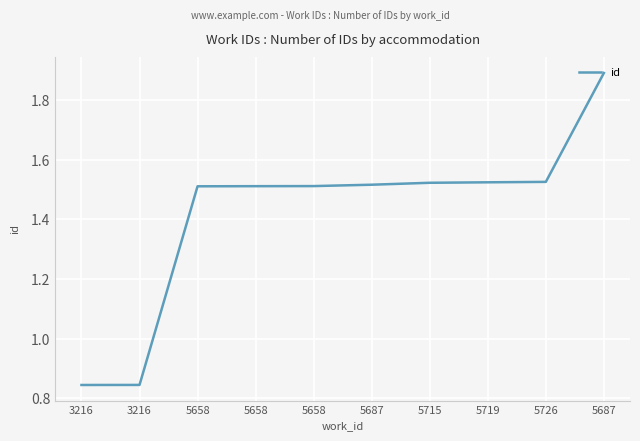

Between 3216 and 5726, which is larger?

5726